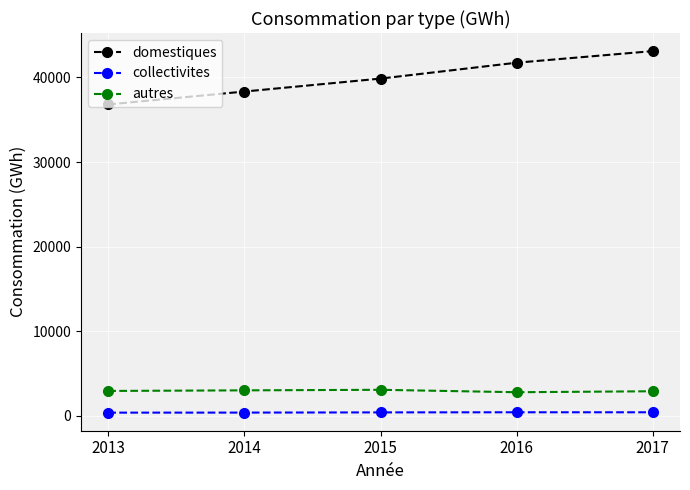

What is the value of the autres point at the 4th from the left?

2801